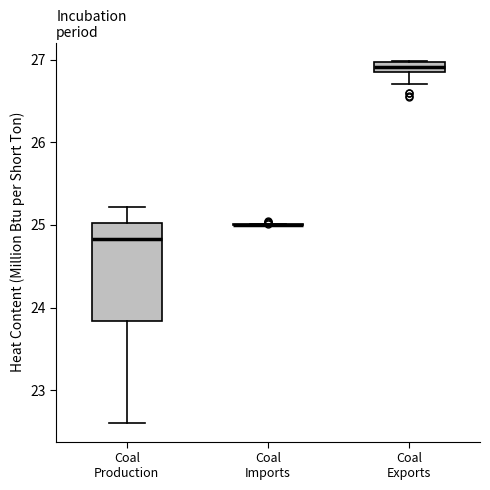

Which box is the tallest, from its lower edge to its upper edge?

Coal Production